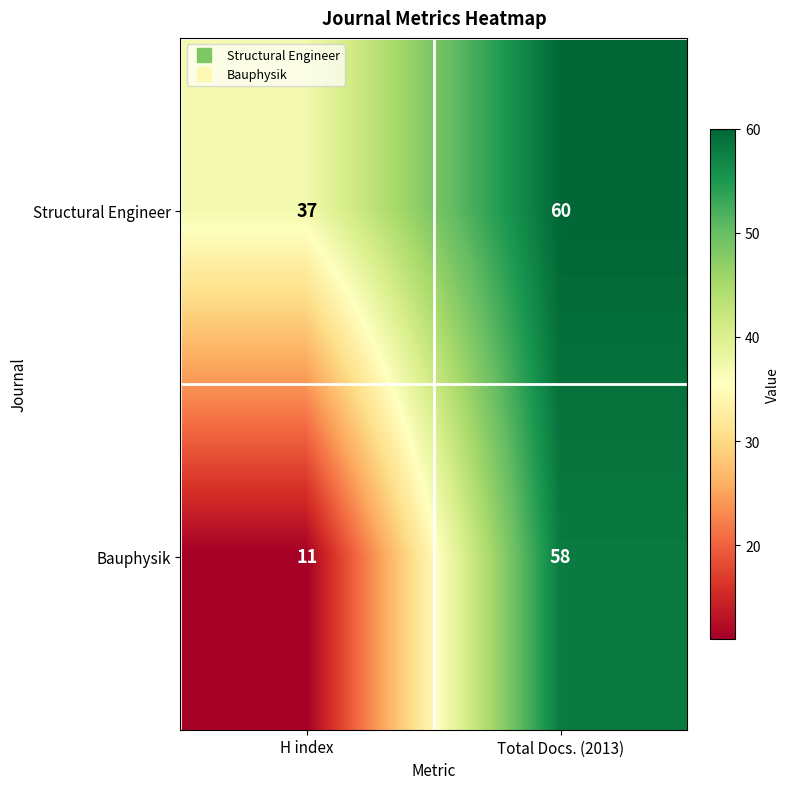

Reading left to right, transcribe all the data shown in this chart.

Structural Engineer: 37	60
Bauphysik: 11	58